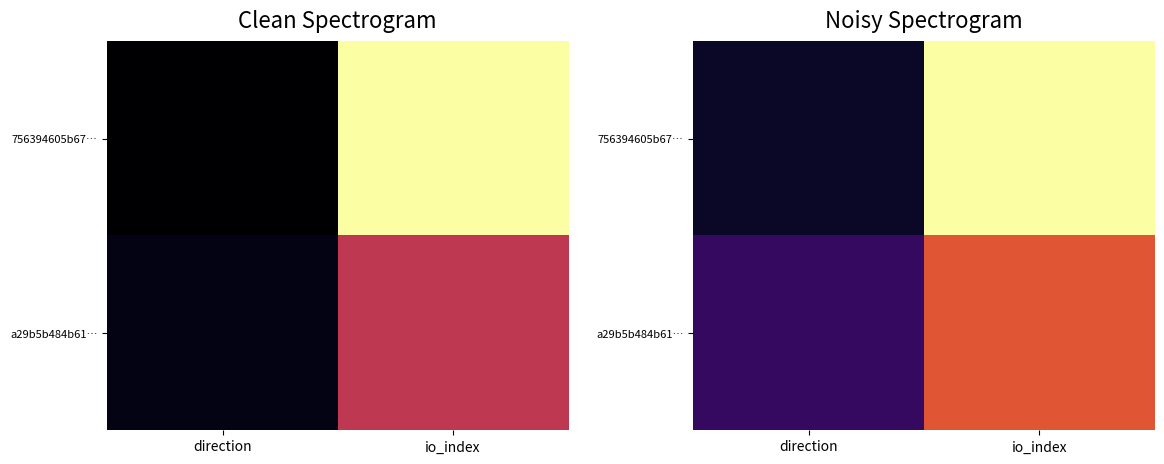

Rank the series by their maximum value, from highest to lowest.

756394605b67…, a29b5b484b61…